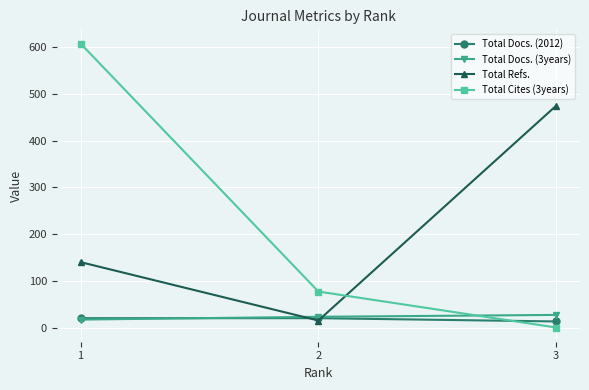

What is the difference between the Total Refs. values at 2 and 1?

125